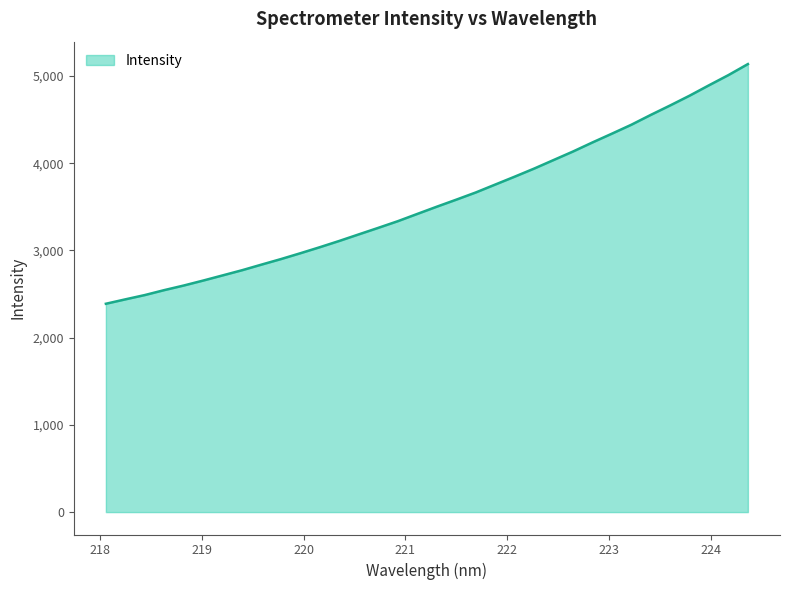

What is the difference between the maximum and minimum values?

2748.2